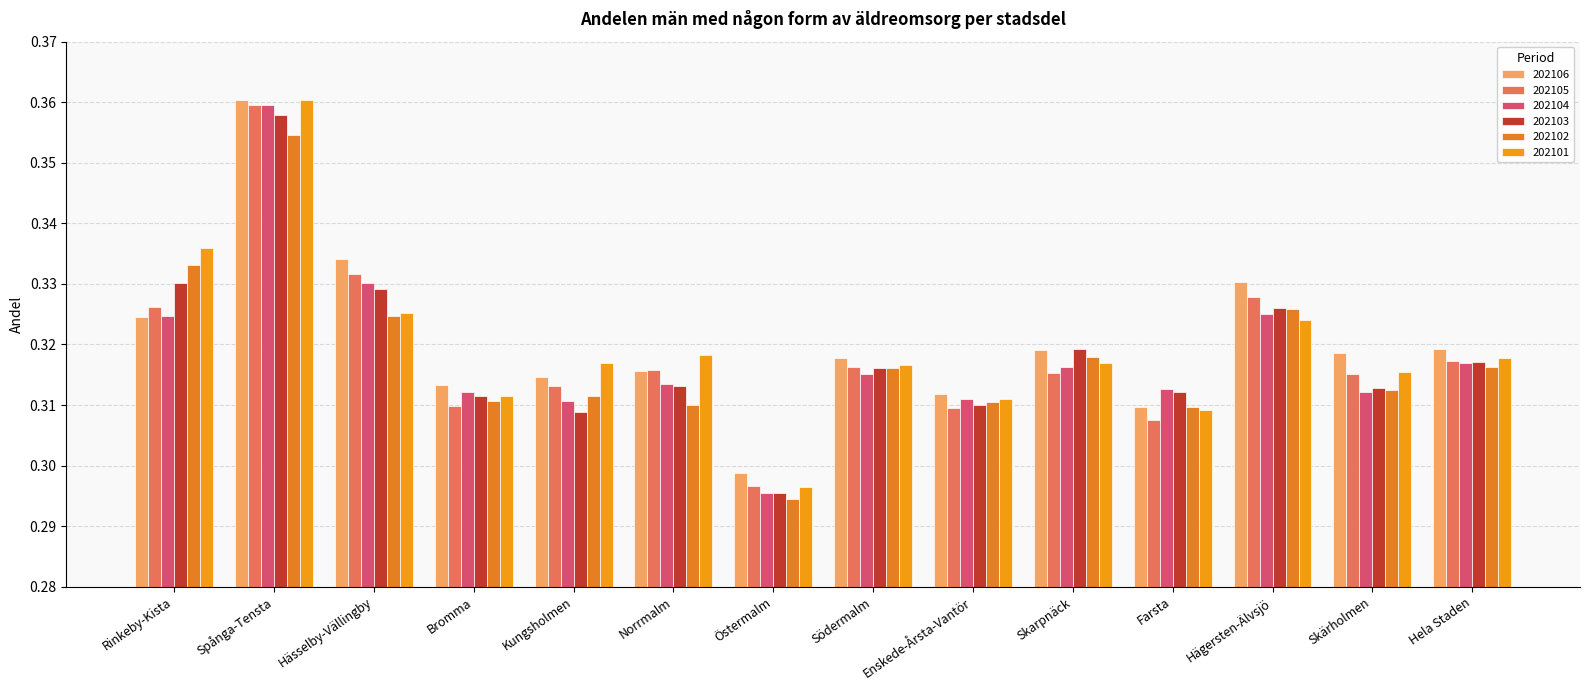

Count the number of categories in the chart.

14